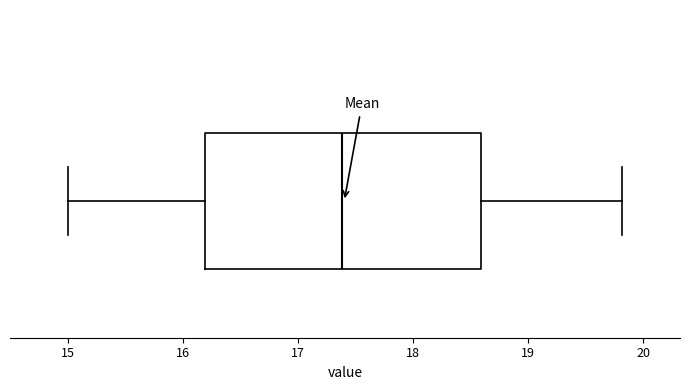

Read this box plot against the x-axis: the position of the median line, the range covered by the box, and the ends of both whiskers. The values are not printed on the chart, so give them approximately, as read against the axis.

median 17.4, box 16.2 to 18.6, whiskers 15.0 to 19.8